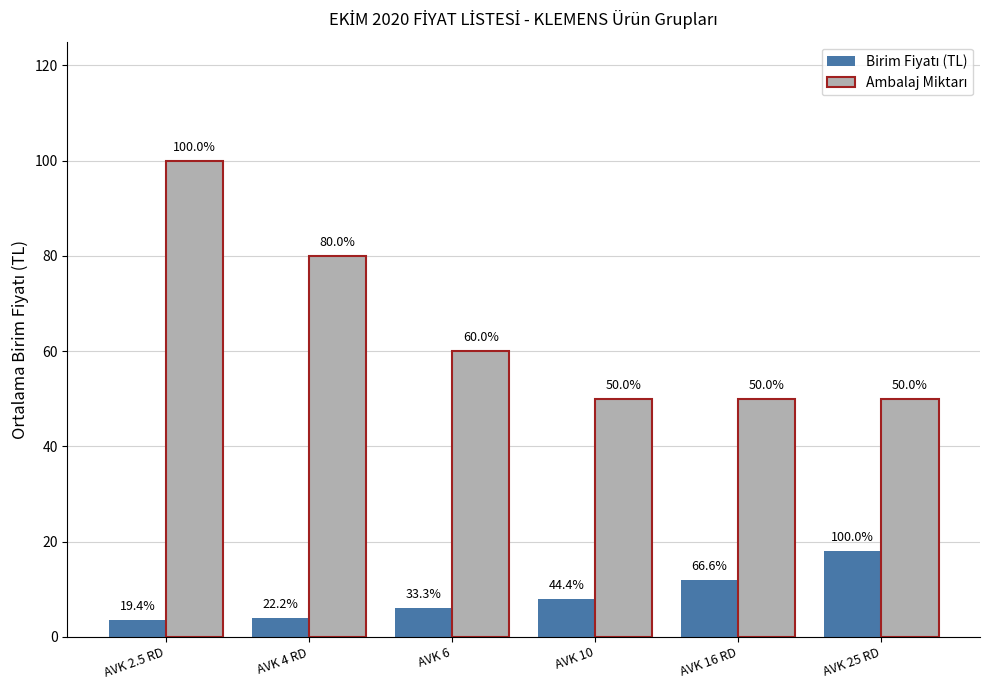

Which label corresponds to the smallest value in the chart?

AVK 2.5 RD